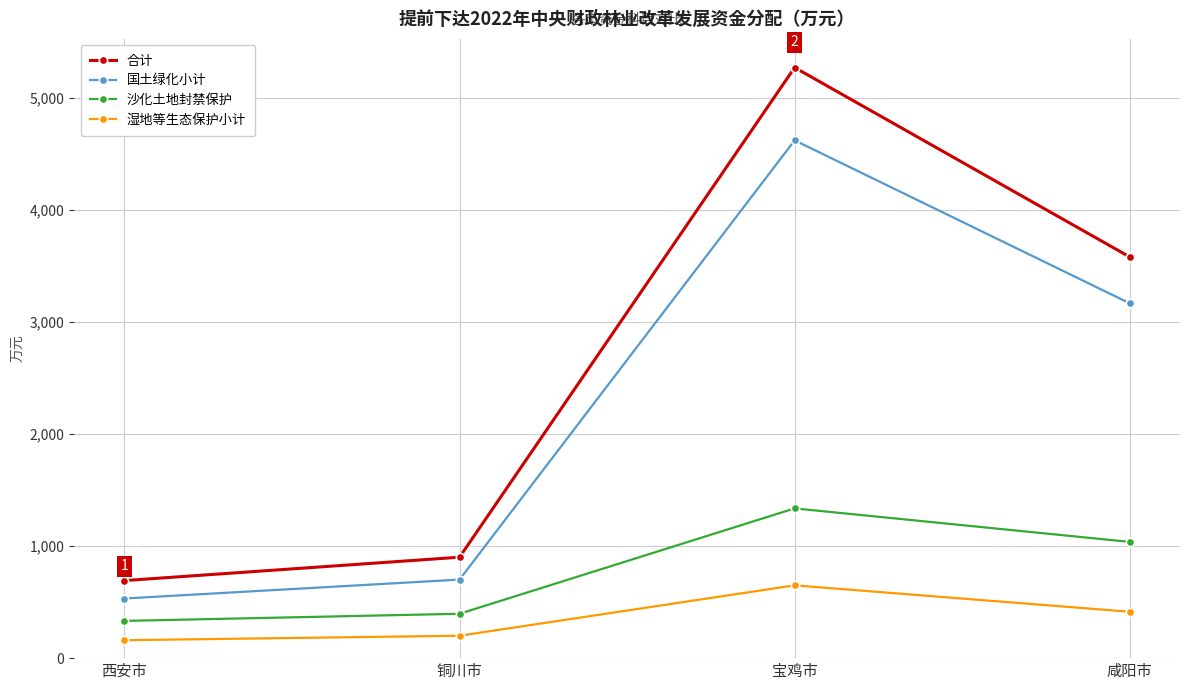

Is this an area chart (filled region under the line)?

No